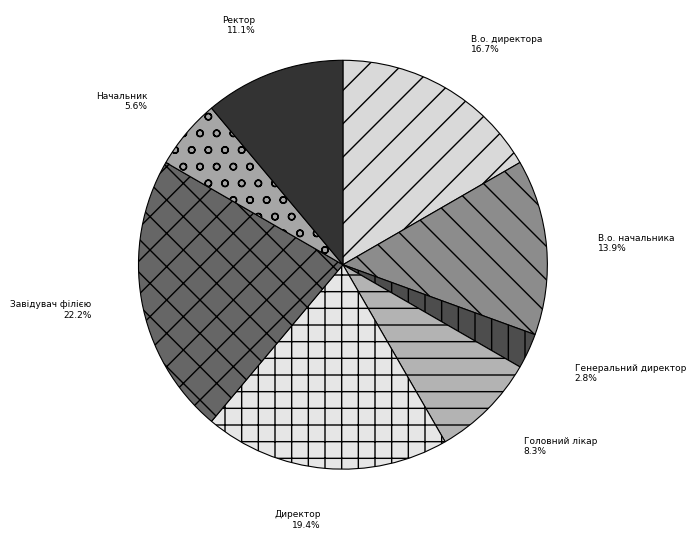

Approximately how many times larger is the value at Завідувач філією compared to Начальник?

4.0